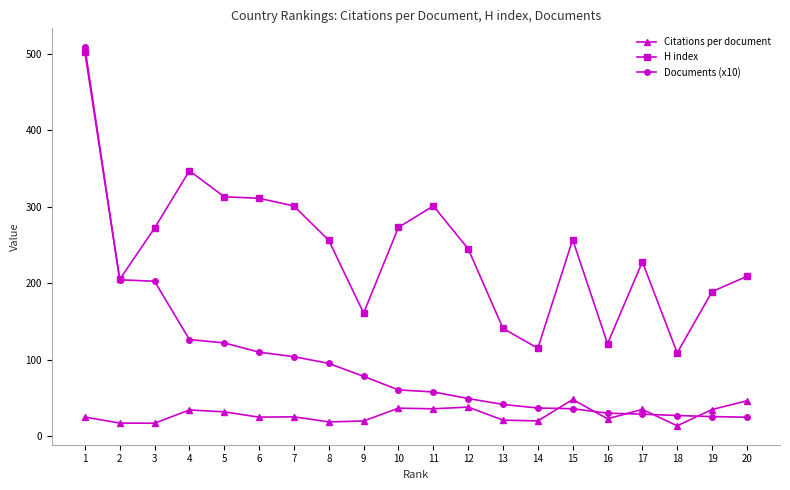

Rank the series at 3 from highest to lowest value.

H index, Documents (x10), Citations per document